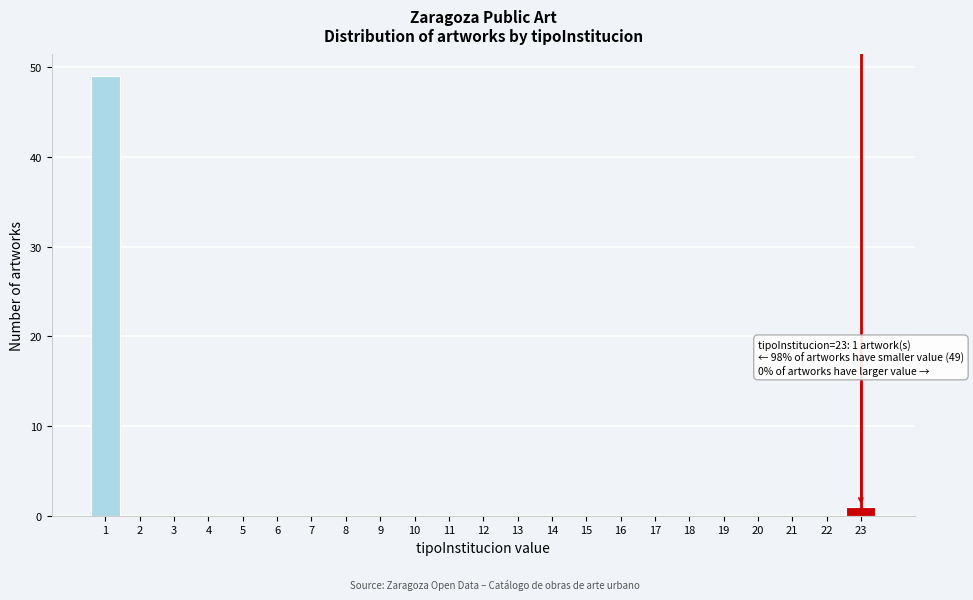

Over which range of the x-axis is the bar tallest?

0.5 to 1.5